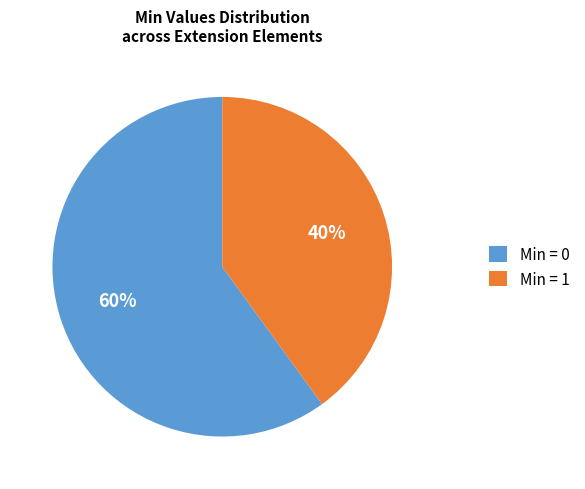

Do Min = 1 and Min = 0 together represent more than half of the pie?

Yes